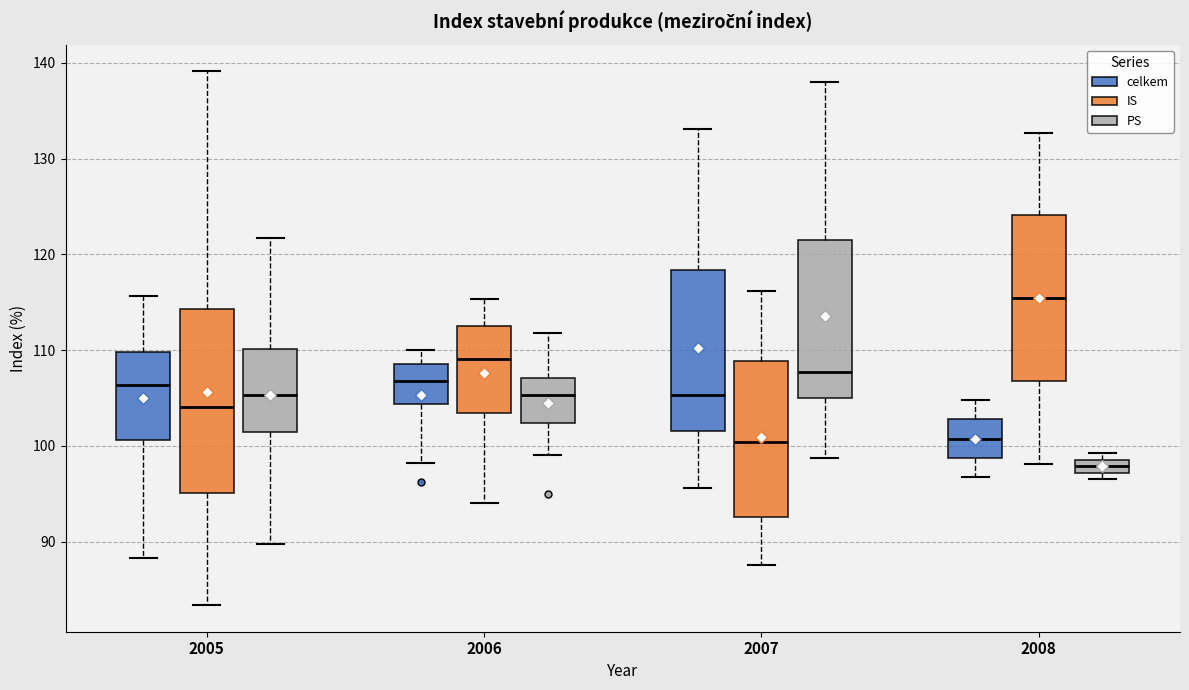

Which box's median line is the highest?

2008 (IS)